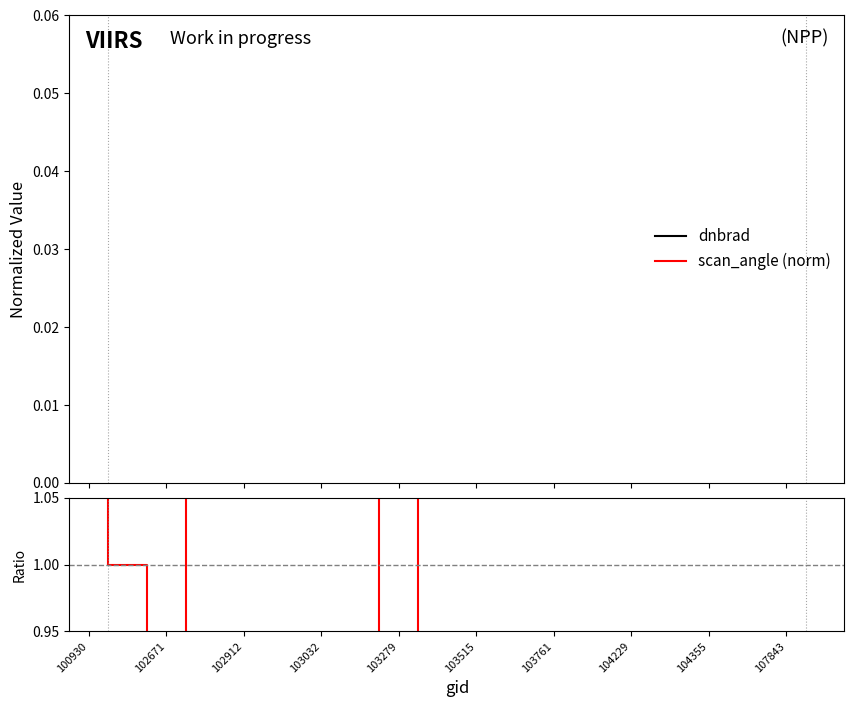

What is the spread (max minus min) of values at 103515?

0.4